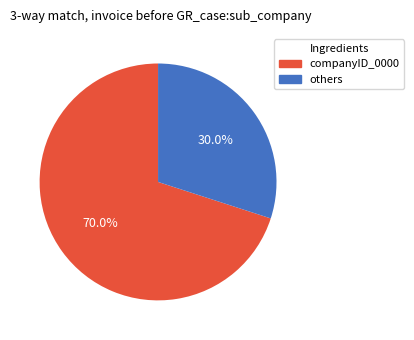

What is the majority slice?

companyID_0000